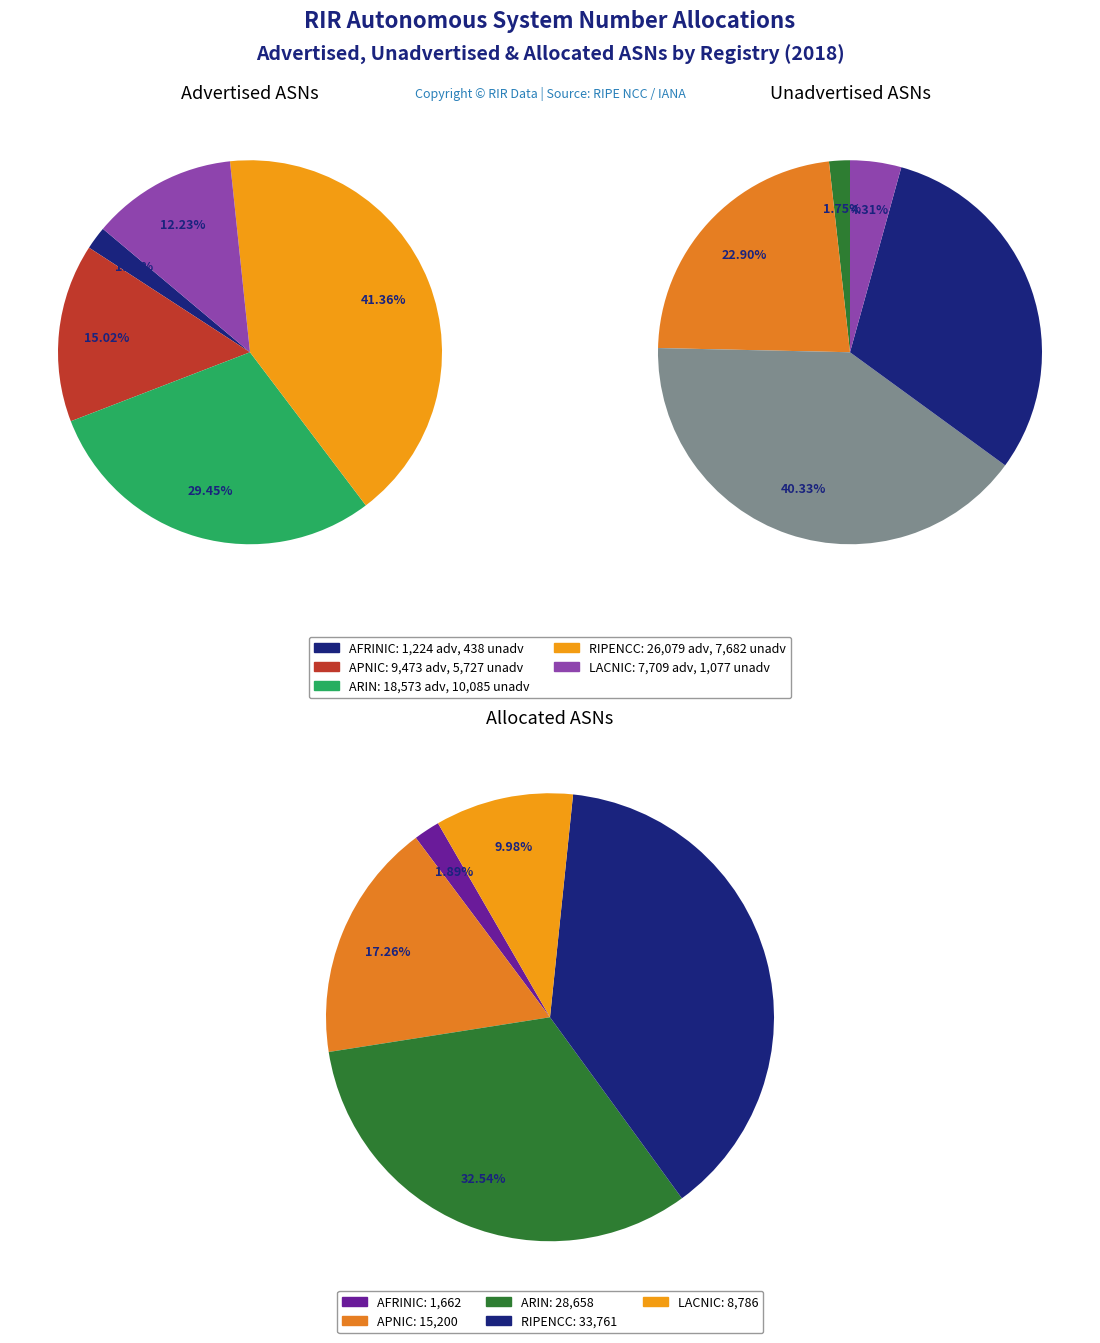

Is there any slice that represents more than half of the pie?

No